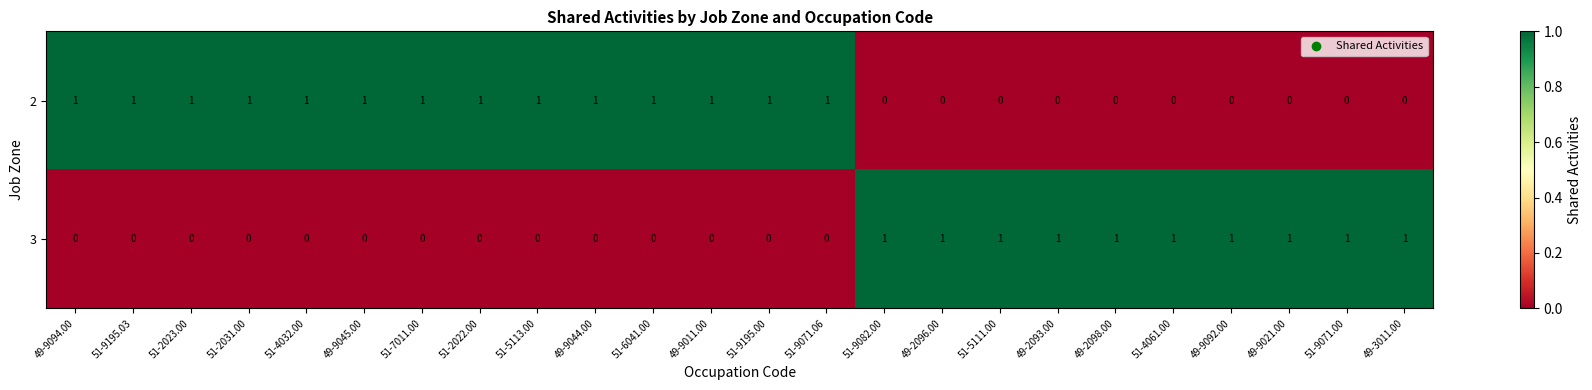

Is the value of 2 at 51-9195.00 greater than the value of 3 at 51-2031.00?

Yes